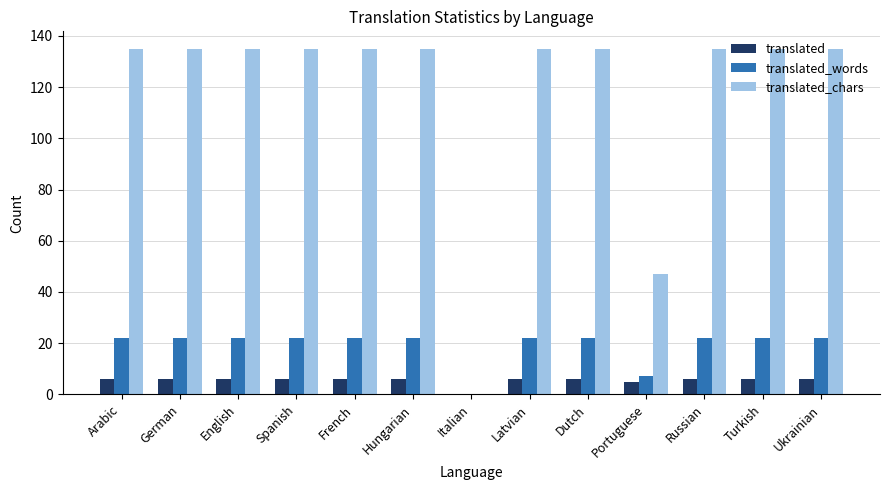

The value of translated_words at Dutch is 35. True or false?

False